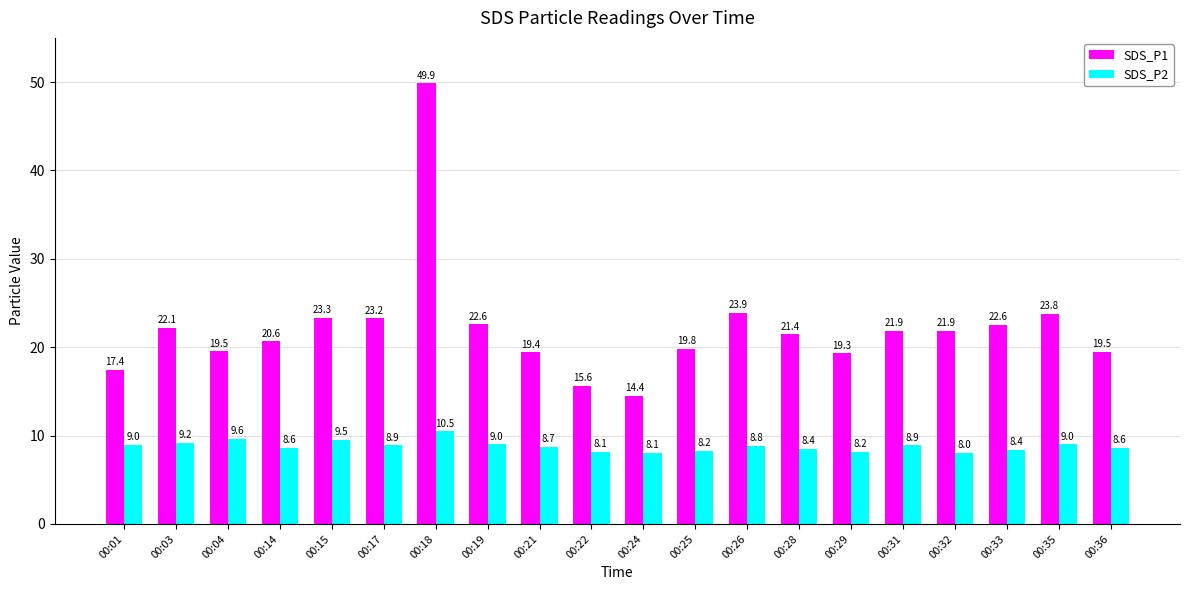

Is it true that SDS_P1 equals 34.5 at 00:21?

False